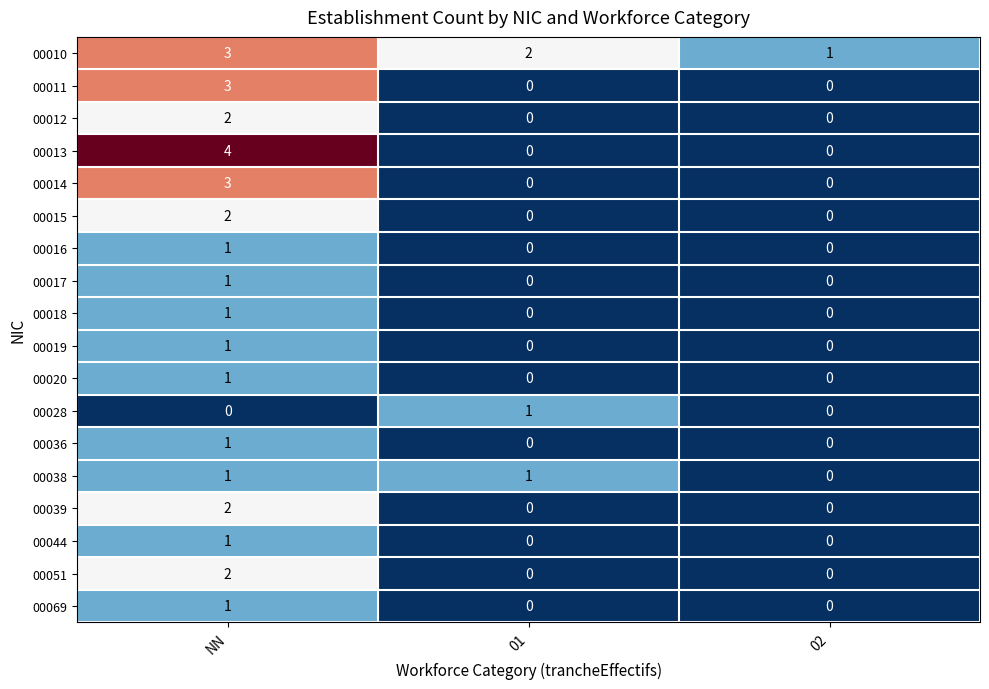

True or false: 00020 has a value of 0 at 02.

True